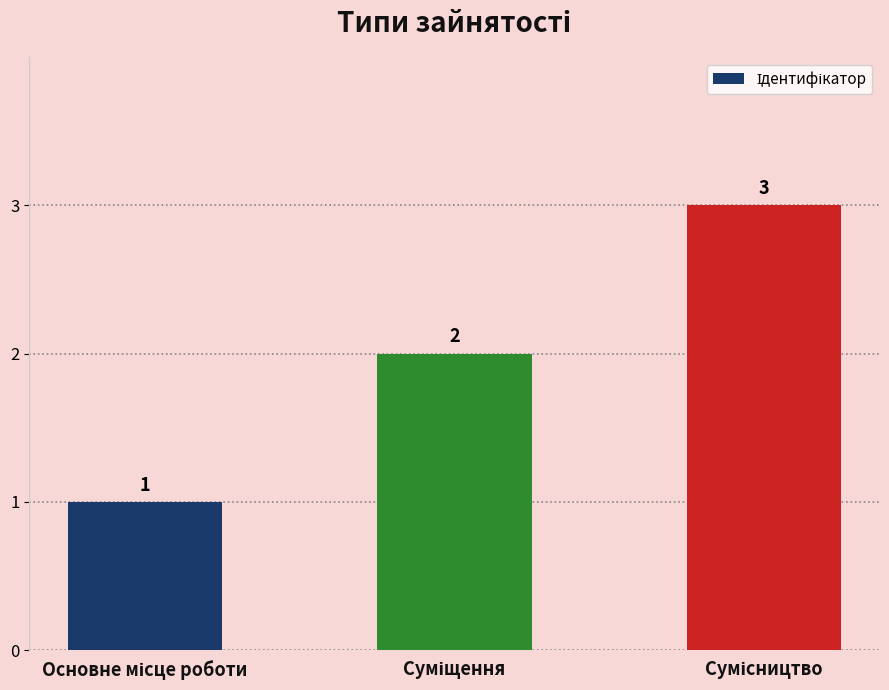

Count the values in the range 1 to 3.

3